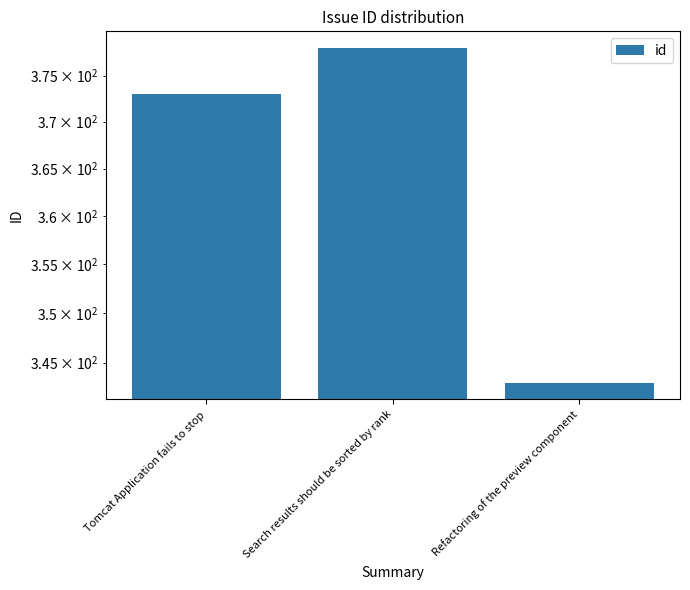

At which category does the chart reach its minimum across all series?

Refactoring of the preview component